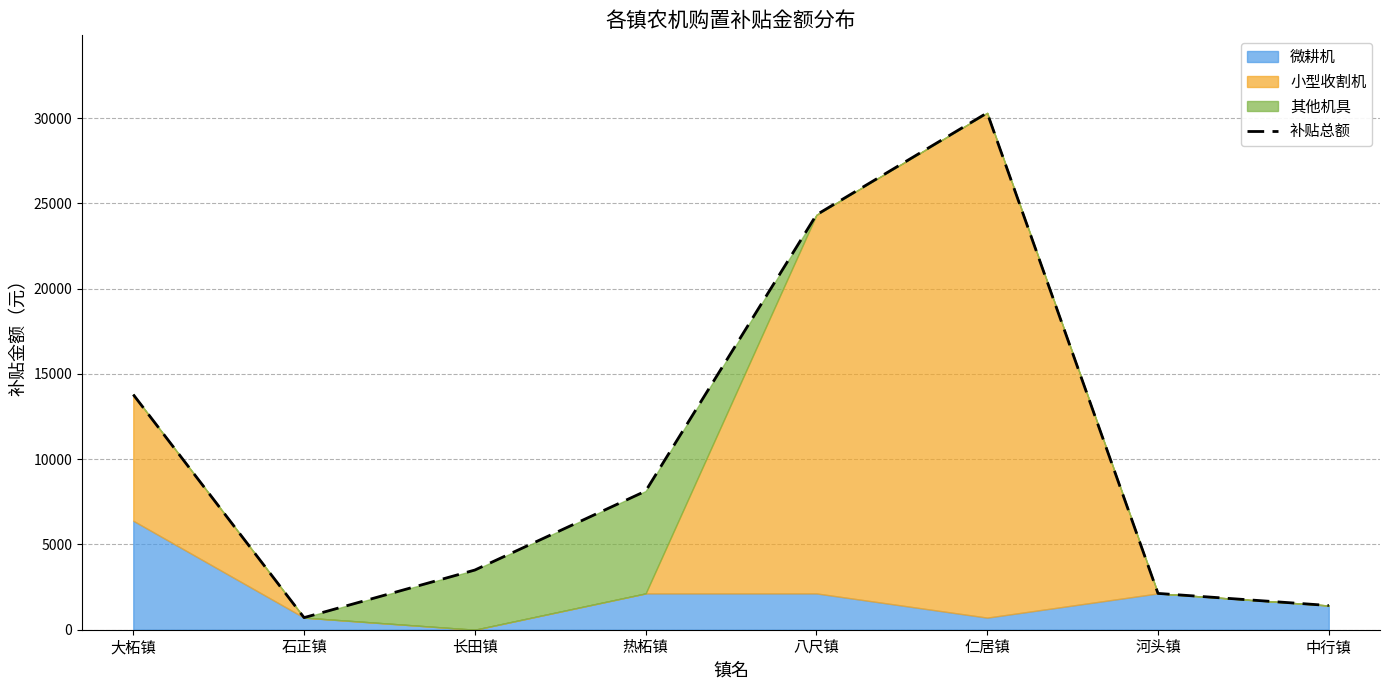

Reading right to left, extract all data points from this chart.

中行镇=1420	河头镇=2130	仁居镇=30310	八尺镇=24330	热柘镇=8130	长田镇=3500	石正镇=710	大柘镇=13790